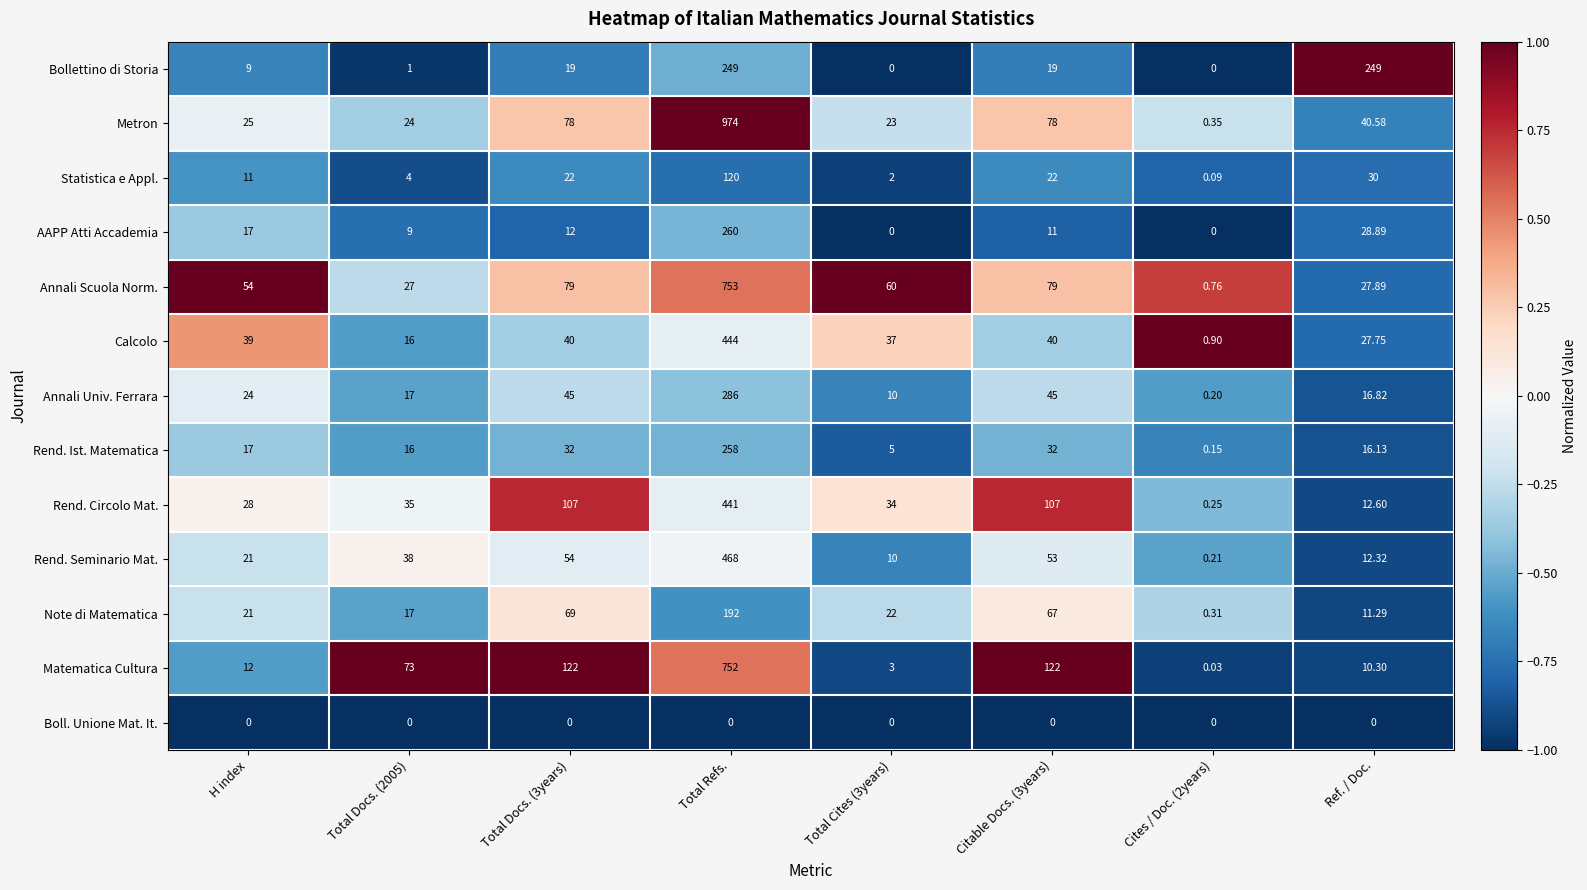

Rank the series at Total Docs. (3years) from lowest to highest value.

Boll. Unione Mat. It., AAPP Atti Accademia, Bollettino di Storia, Statistica e Appl., Rend. Ist. Matematica, Calcolo, Annali Univ. Ferrara, Rend. Seminario Mat., Note di Matematica, Metron, Annali Scuola Norm., Rend. Circolo Mat., Matematica Cultura